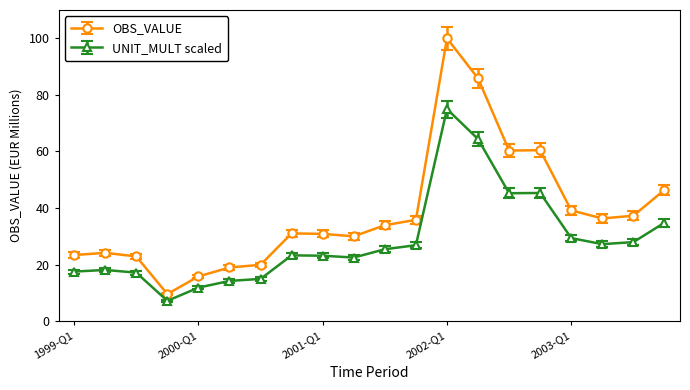

Does the chart display data point markers on the line(s)?

Yes